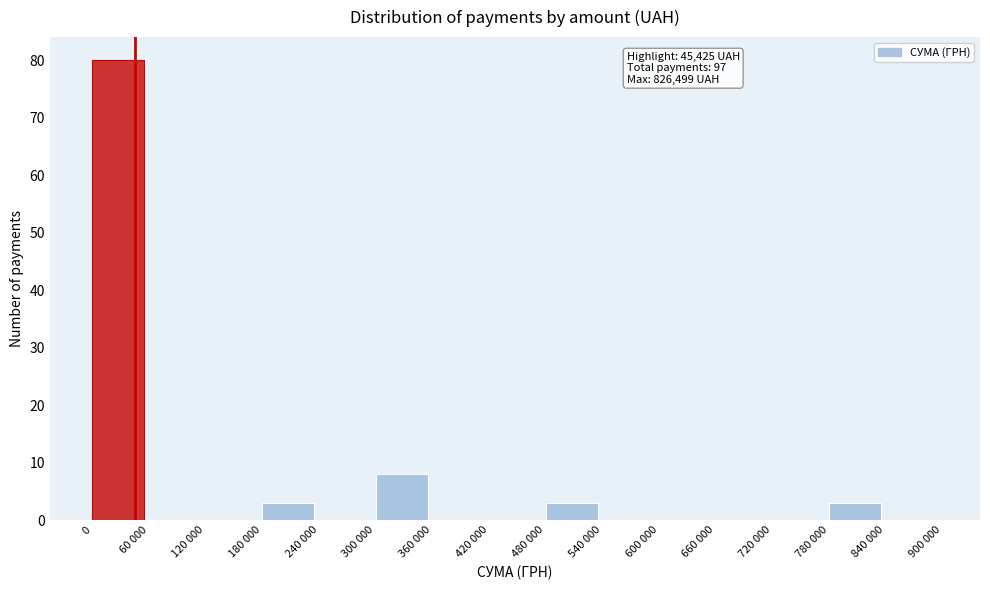

Reading left to right, transcribe all the data shown in this chart.

0=80	60 000=0	120 000=0	180 000=3	240 000=0	300 000=8	360 000=0	420 000=0	480 000=3	540 000=0	600 000=0	660 000=0	720 000=0	780 000=3	840 000=0